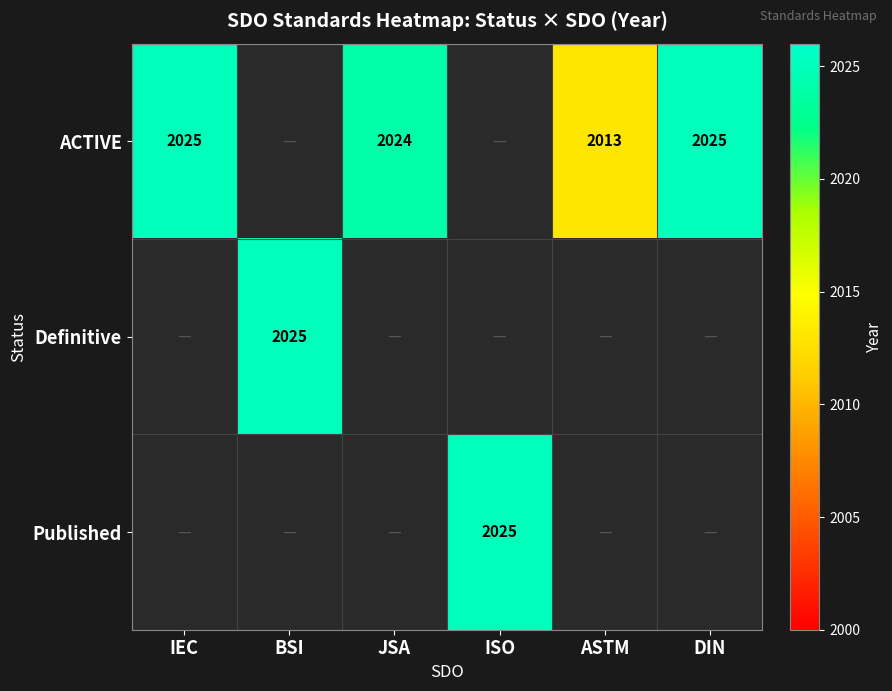

Is it true that ACTIVE equals 1152.7 at IEC?

False